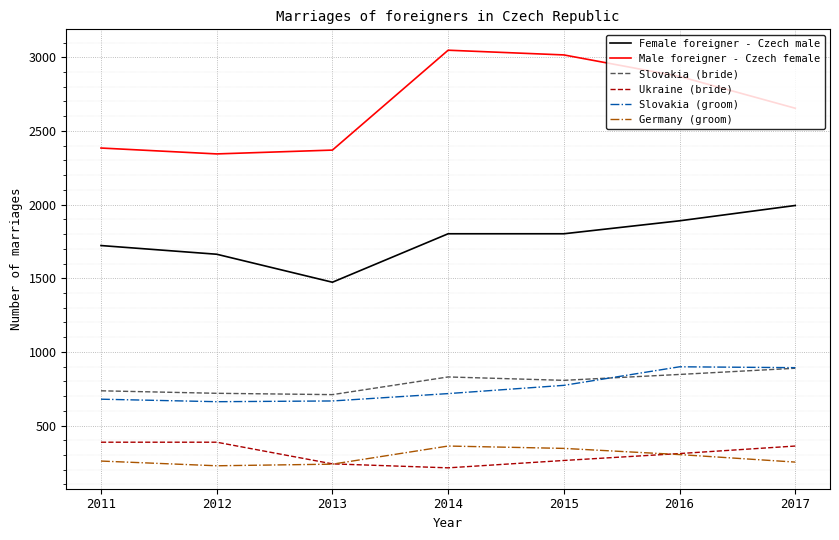

At which label does Female foreigner - Czech male reach its minimum?

2013